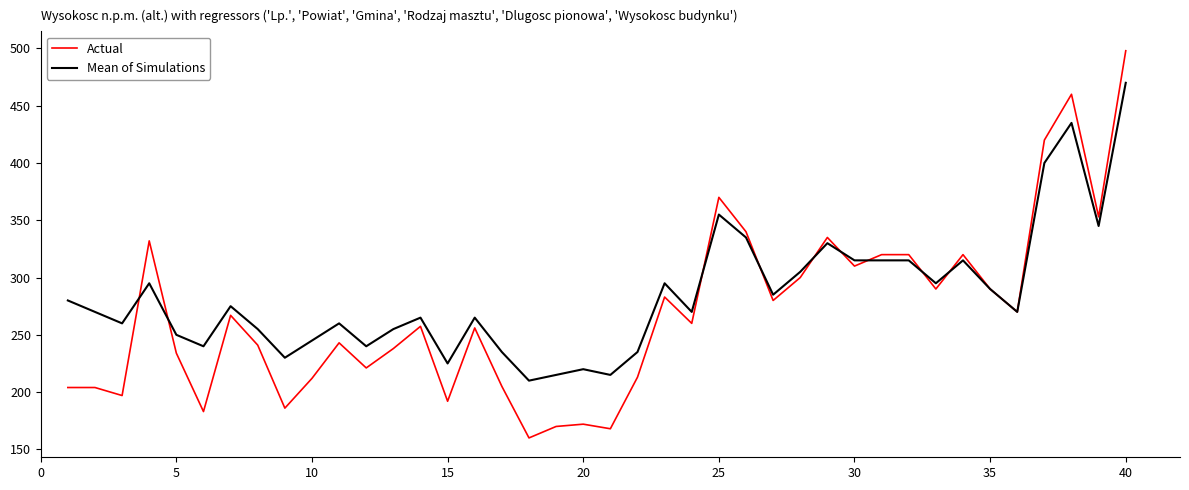

List the series in order of their peak value, lowest first.

Mean of Simulations, Actual